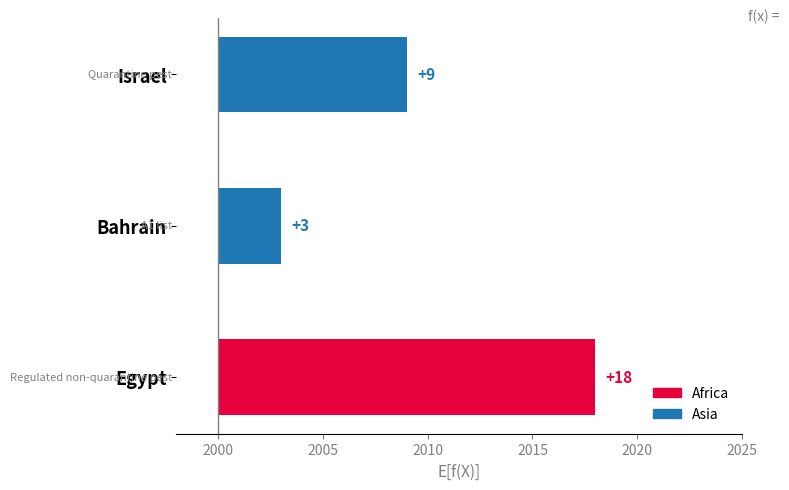

True or false: the data shows 3 at Israel.

False